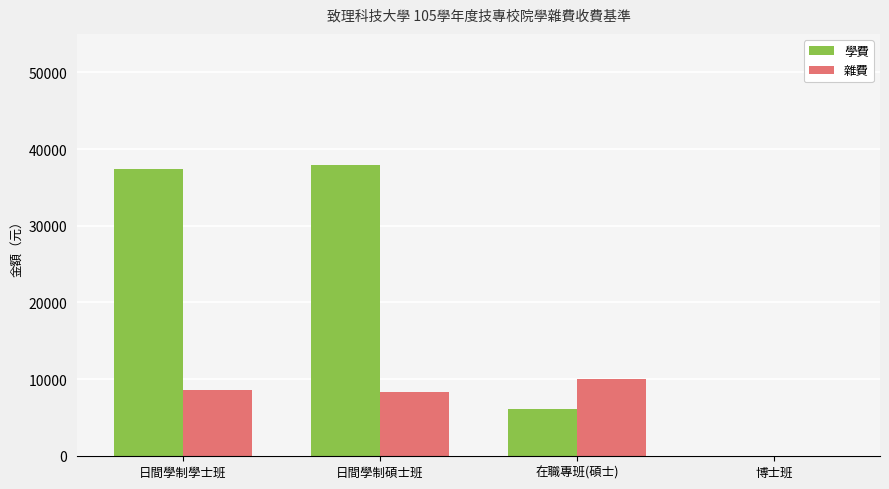

Where is 學費 nearest to the value 18935?

在職專班(碩士)